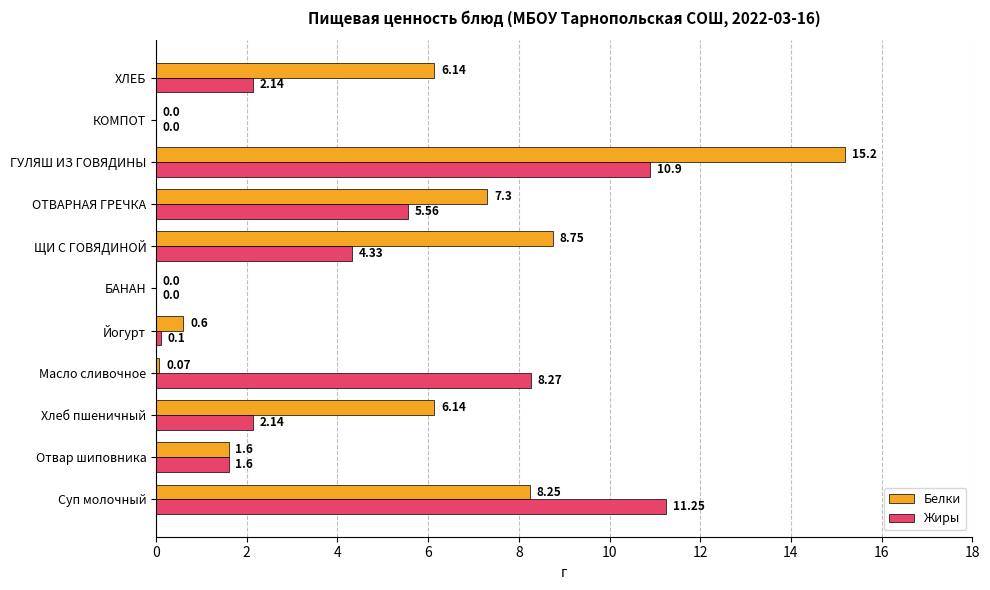

At which label does Белки reach its peak?

ГУЛЯШ ИЗ ГОВЯДИНЫ